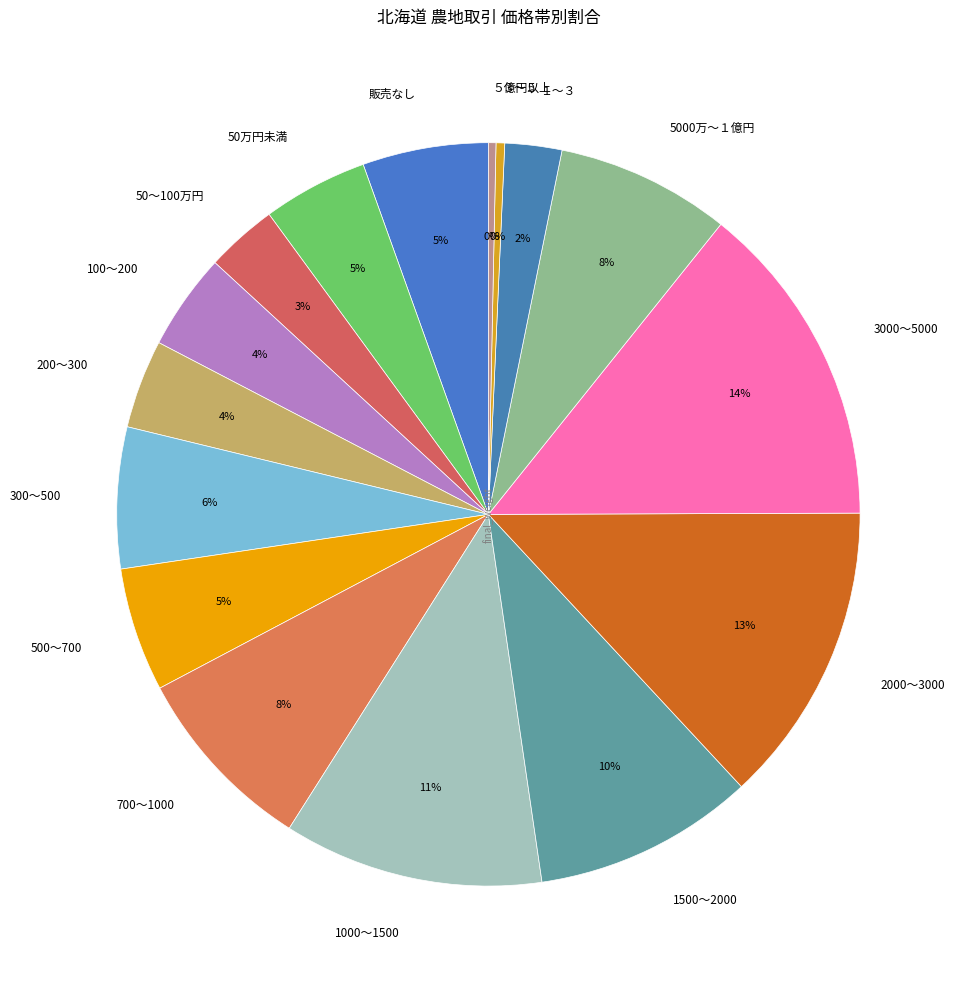

Count the number of slices in the pie.

16